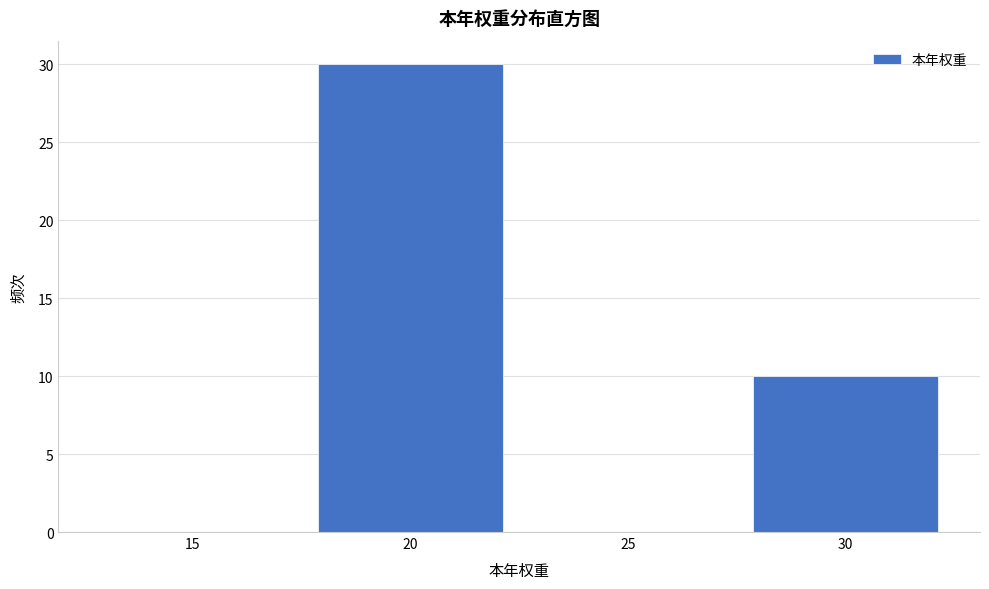

Reading left to right, what are all the values shown in this chart?

15=0	20=30	25=0	30=10